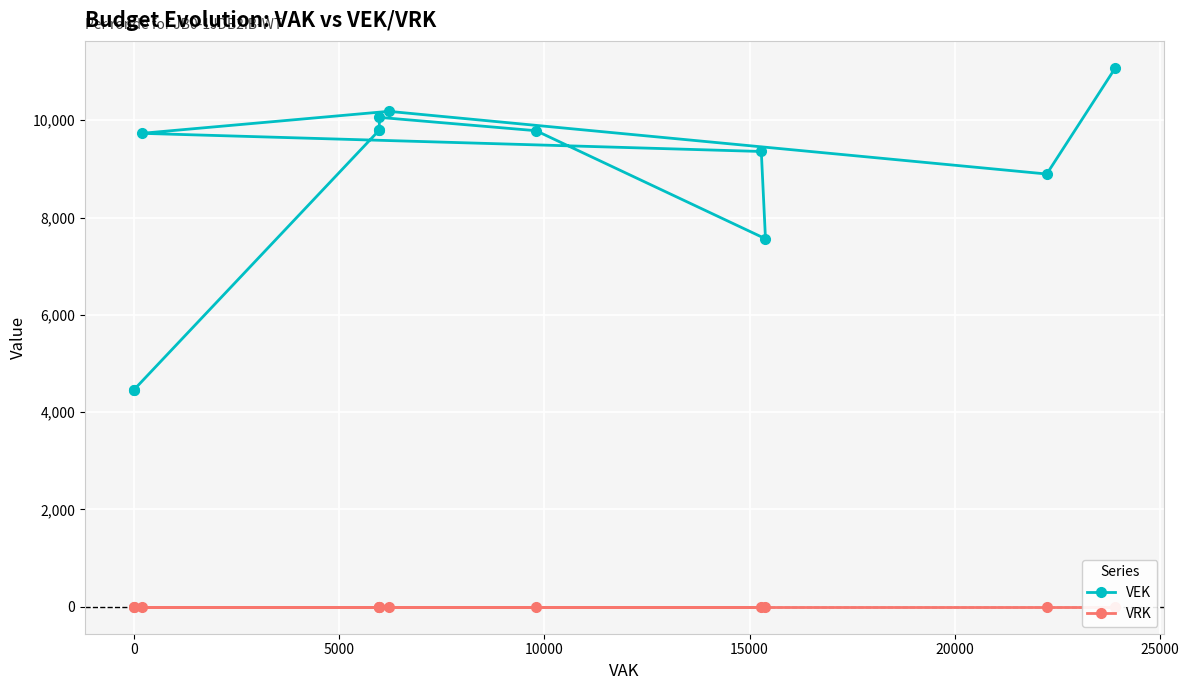

True or false: VRK and VEK intersect in this chart.

False